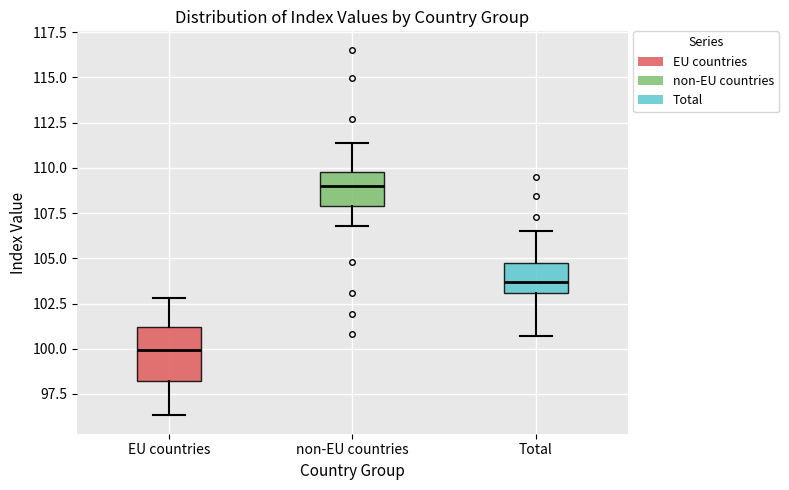

Comparing the boxes themselves (not the whiskers), which one is the tallest?

EU countries